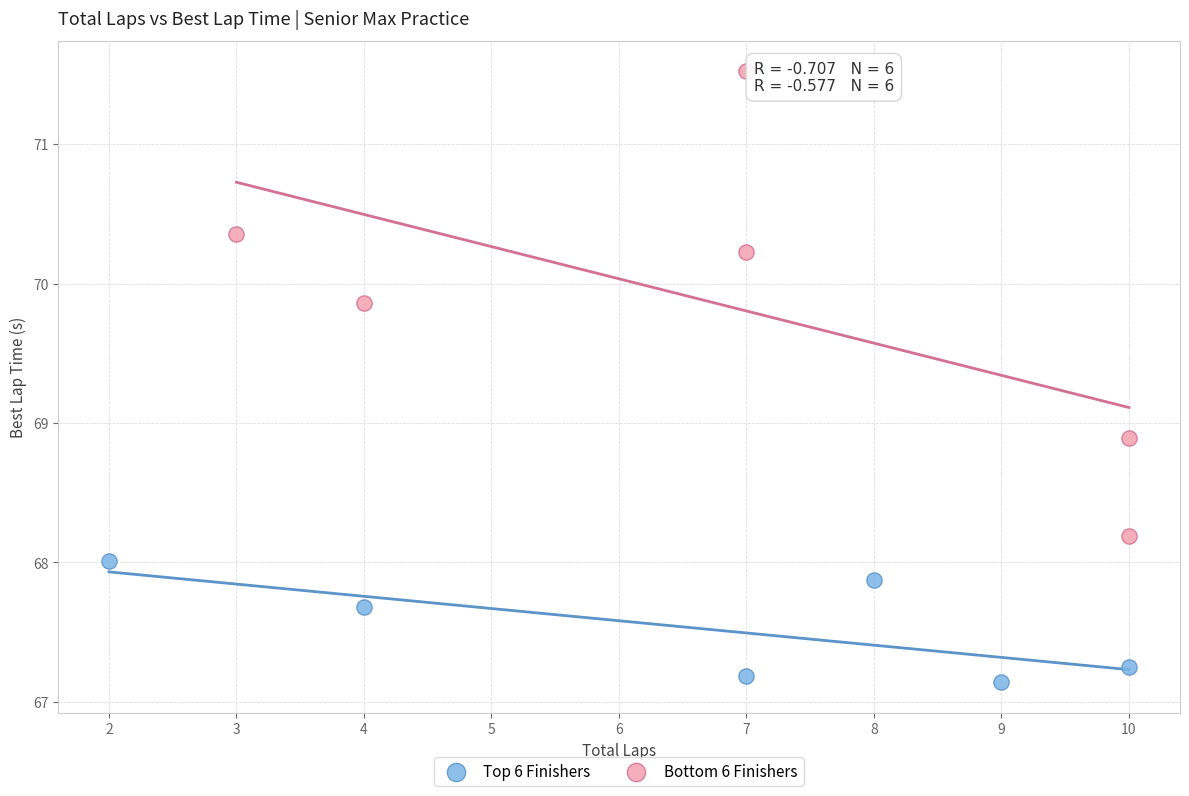

Which series reaches the maximum Y coordinate?

Bottom 6 Finishers